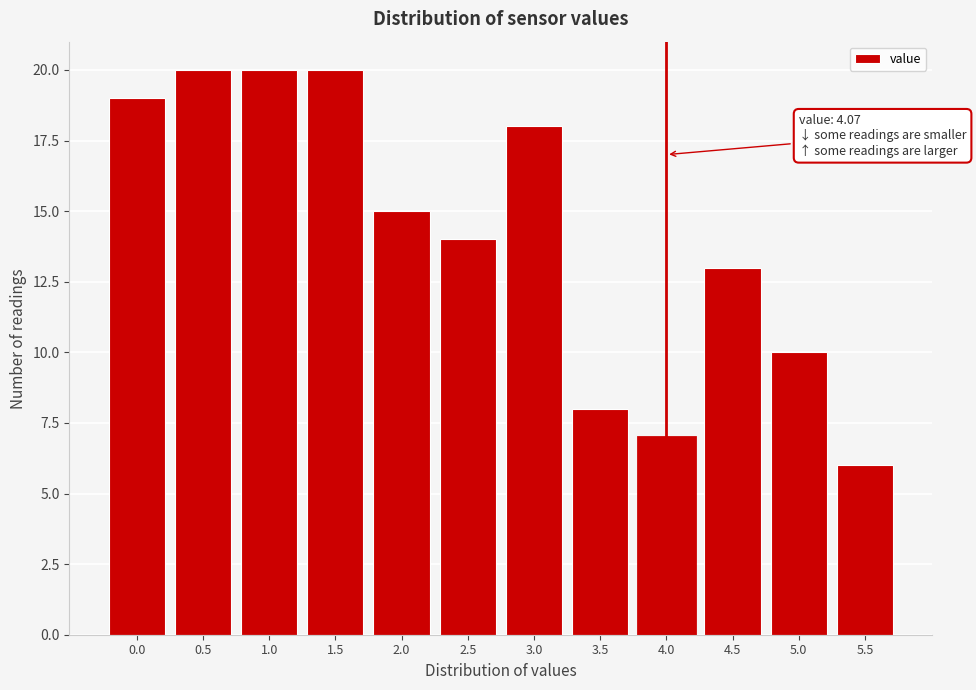

Reading left to right, extract all data points from this chart.

19	20	20	20	15	14	18	8	7	13	10	6